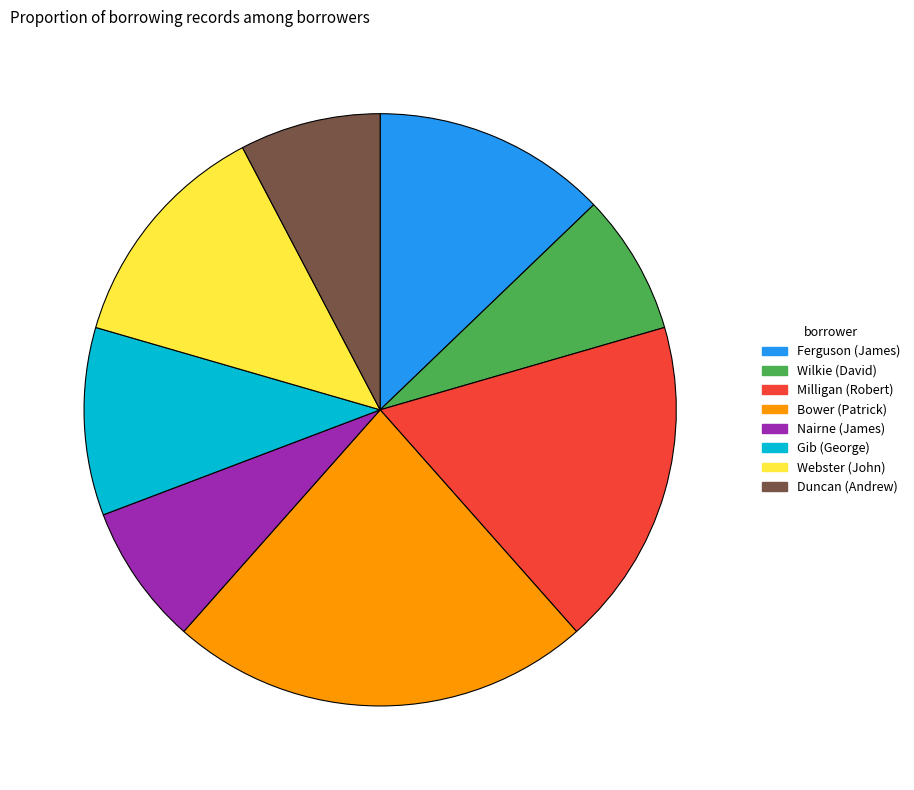

Is the sum of Milligan (Robert) and Webster (John) greater than half?

No